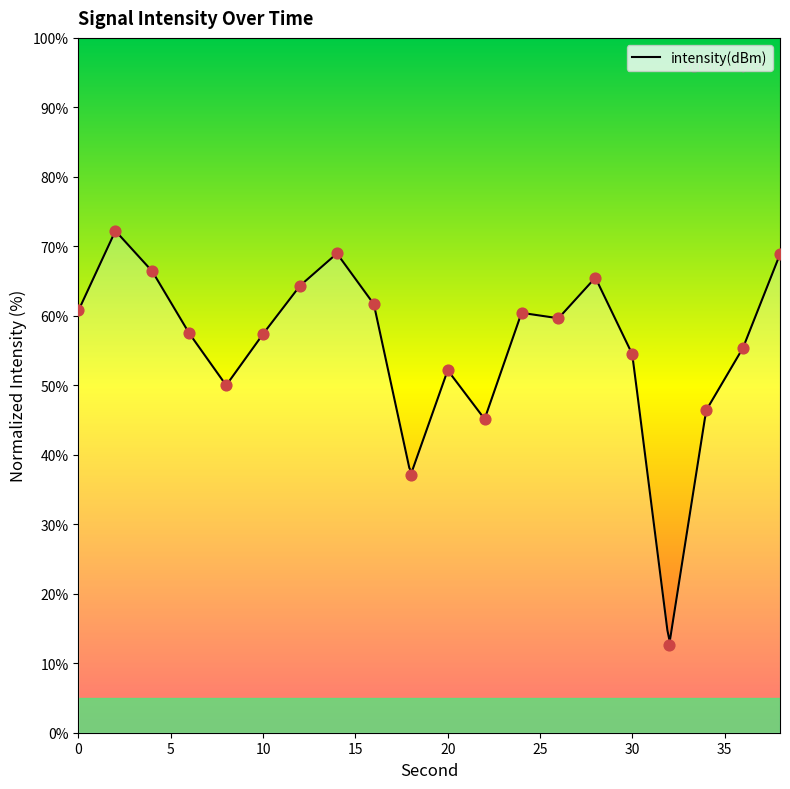

Between 22 and 14, which is larger?

14